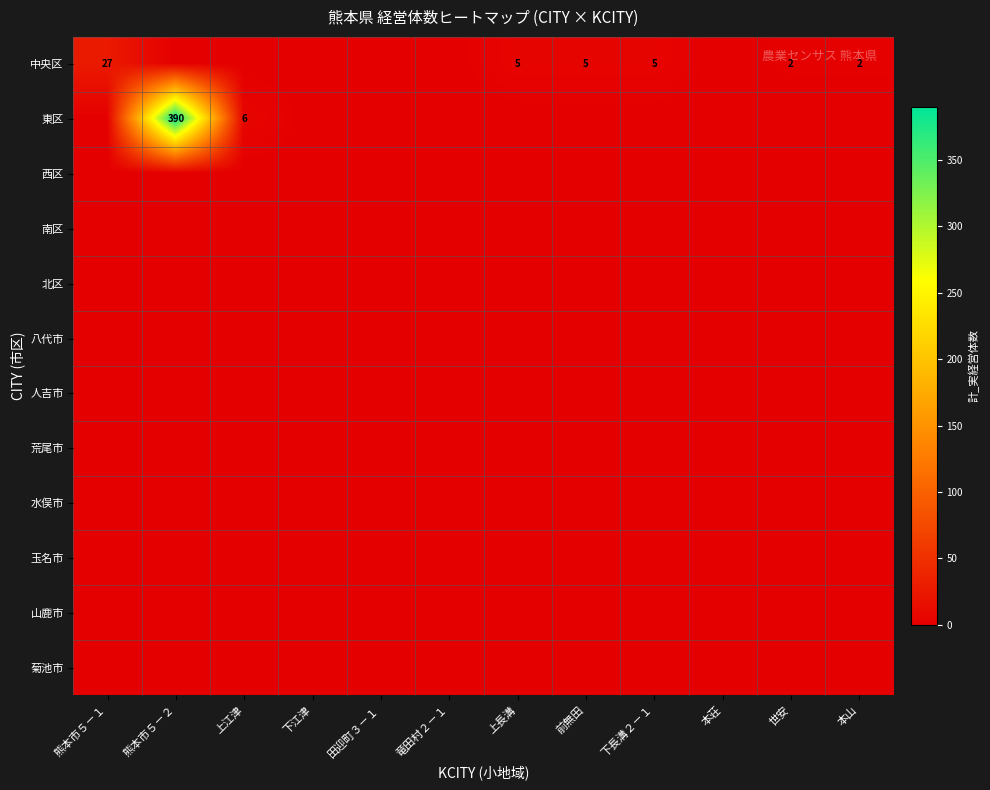

Where is 西区 nearest to the value 0?

熊本市５－１